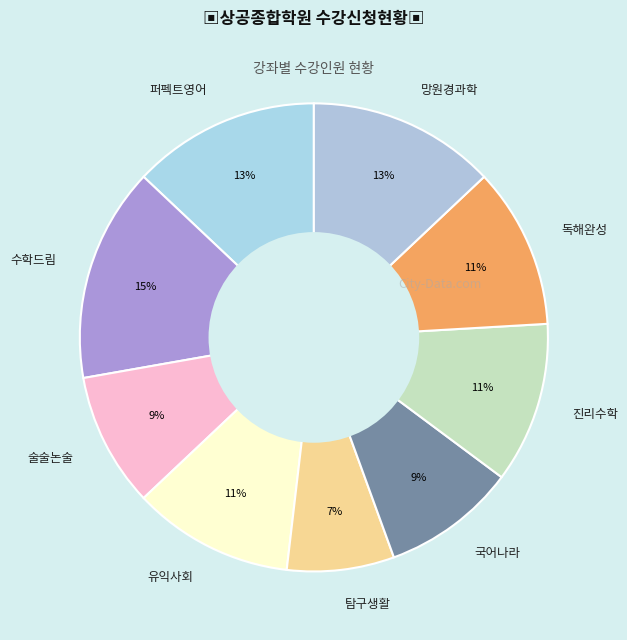

To the nearest percent, what portion does 탐구생활 represent?

7%